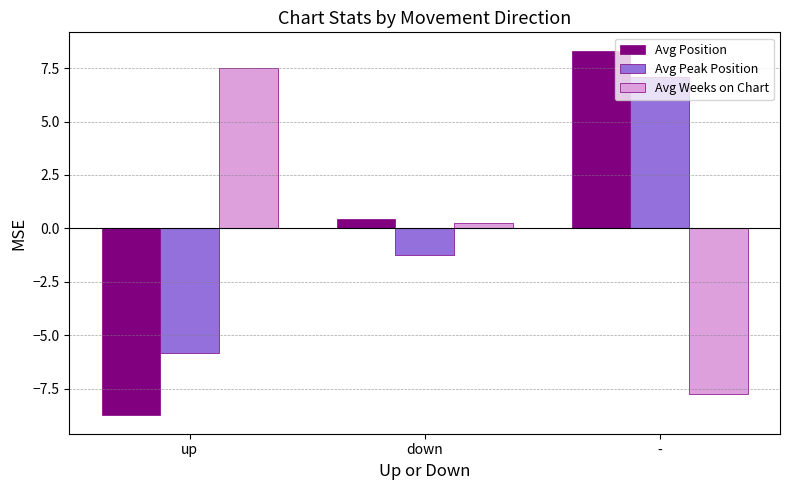

How many values in Avg Weeks on Chart are below zero?

1